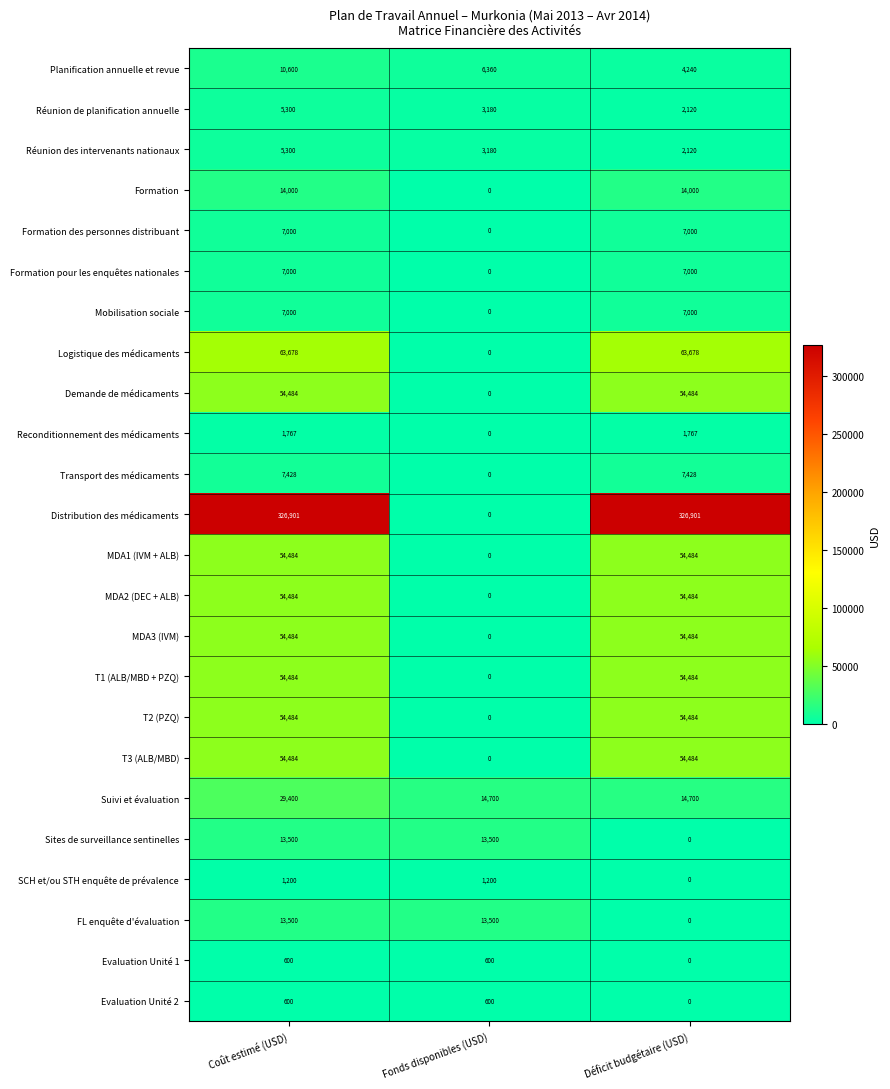

The Transport des médicaments series shows 2306 at Fonds disponibles (USD). True or false?

False